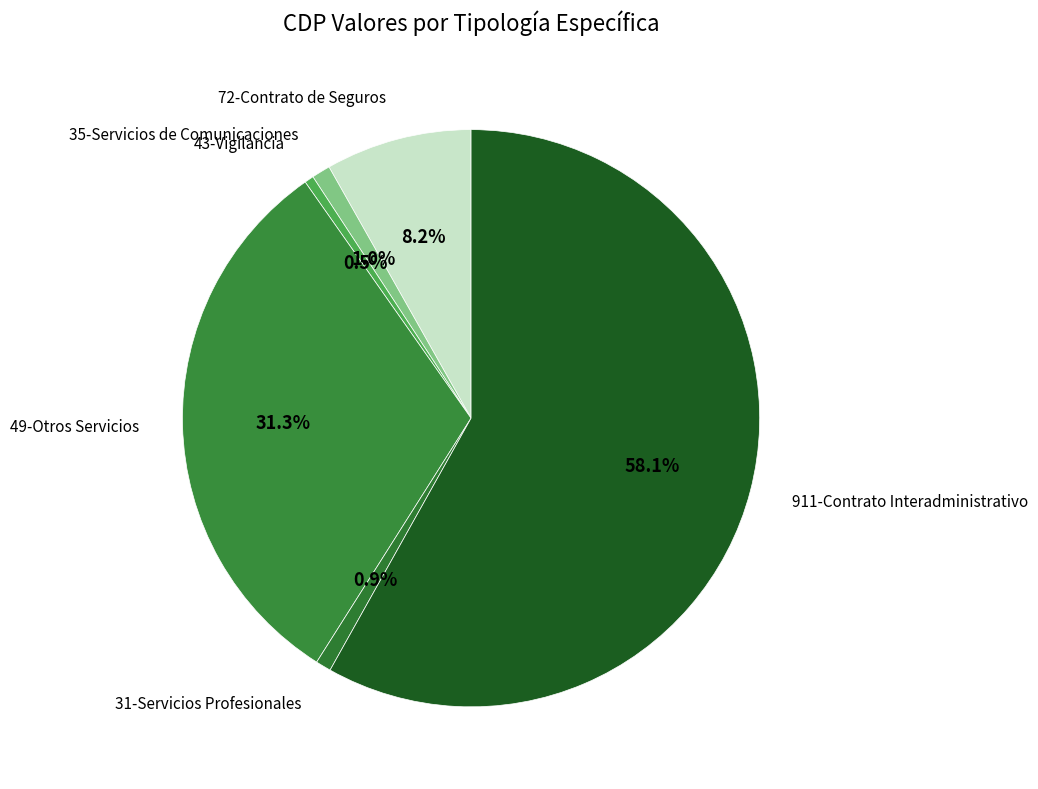

How many slices are in this pie chart?

6